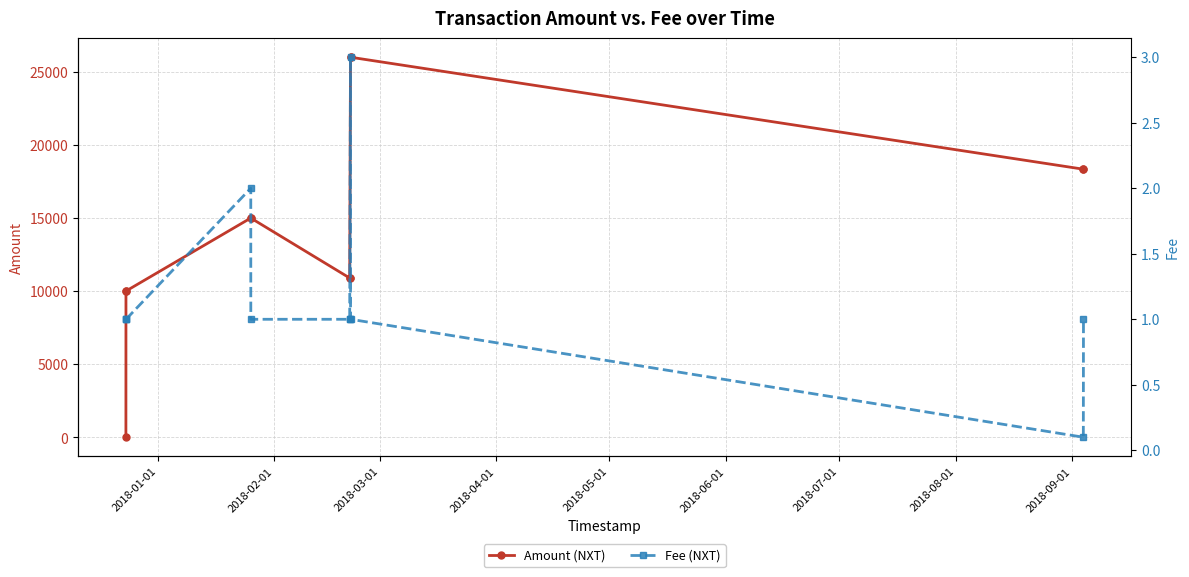

What is the highest value of the Amount (NXT) series?

26000